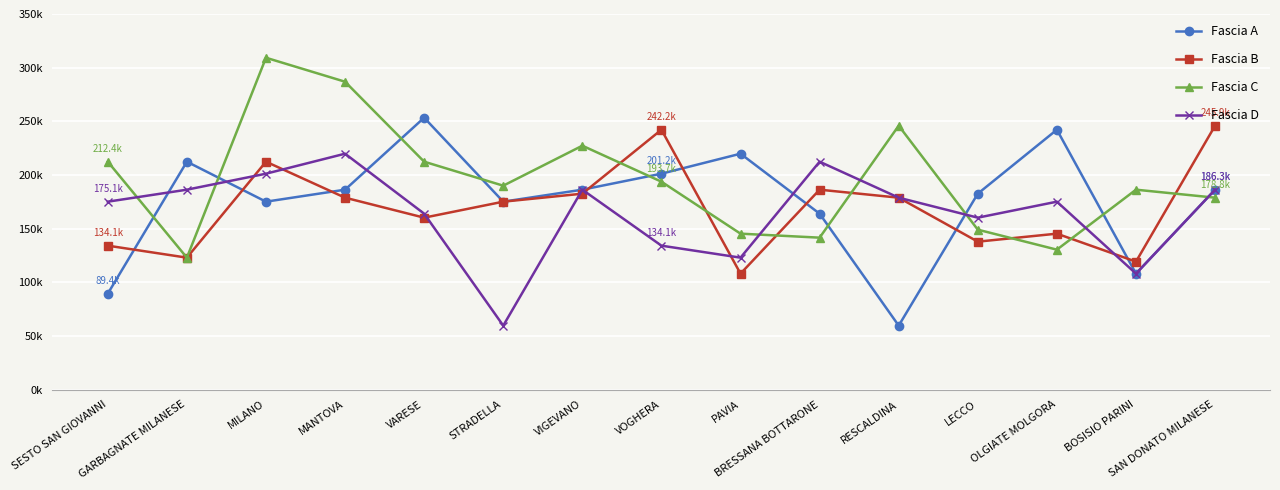

Which series has the largest total across all categories?

Fascia C